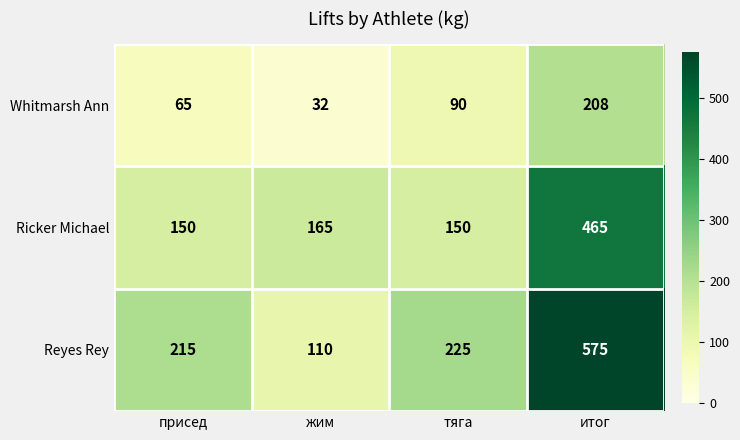

Which category has the lowest value across all series?

жим